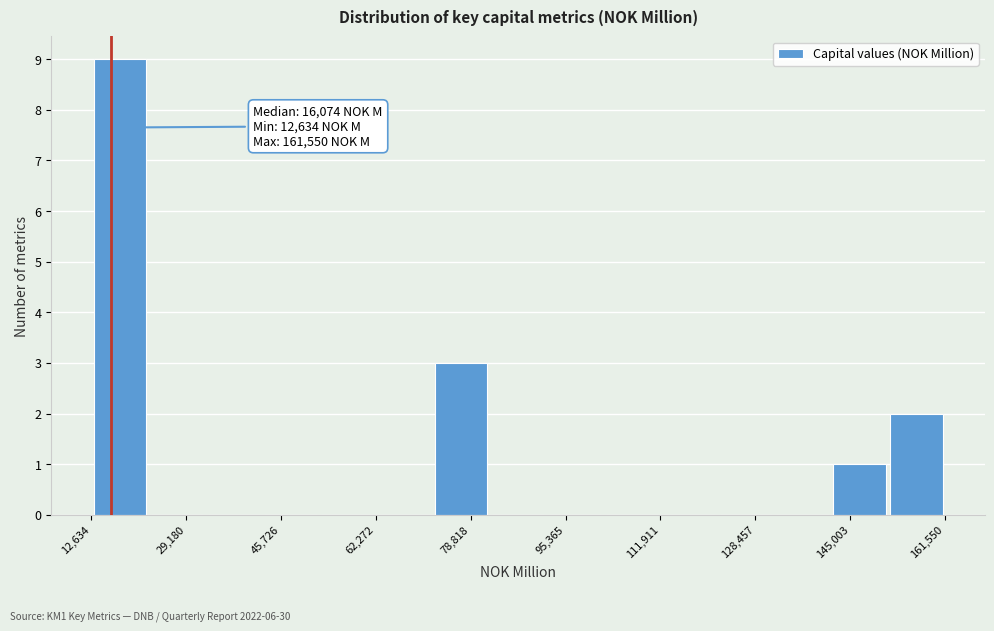

Which range on the x-axis has the tallest bar?

12000 to 22000